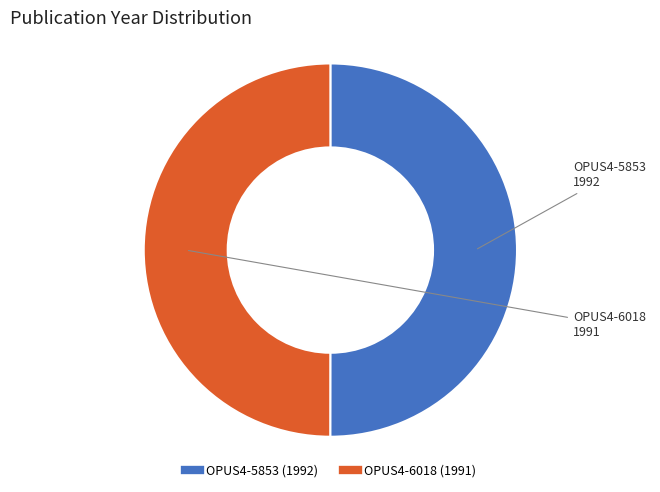

Count the number of slices in the pie.

2